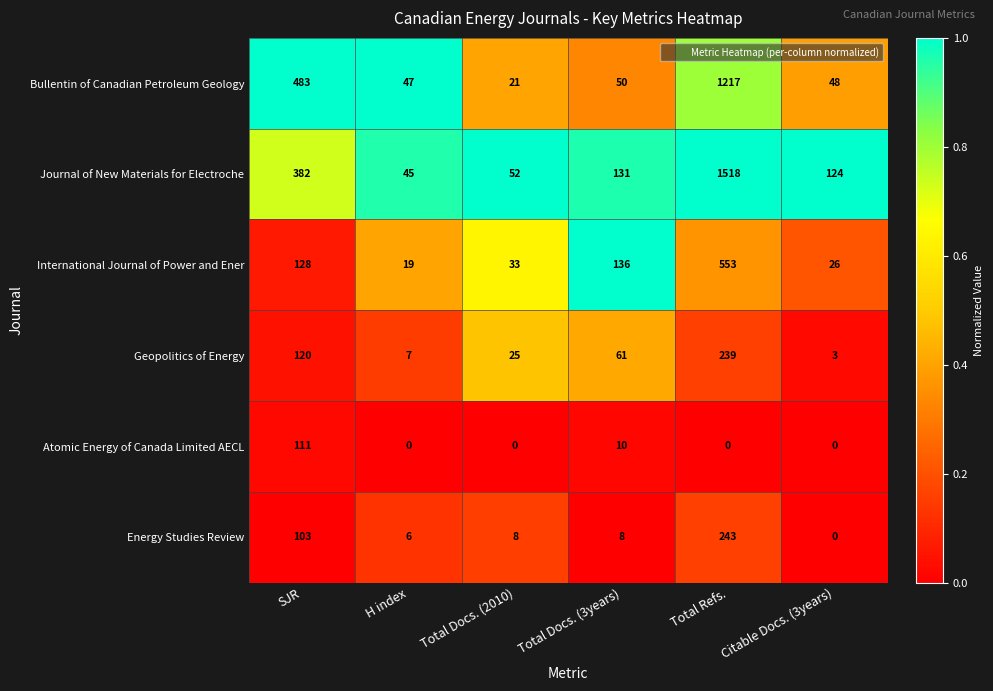

Is it true that Journal of New Materials for Electroche equals 117 at SJR?

False